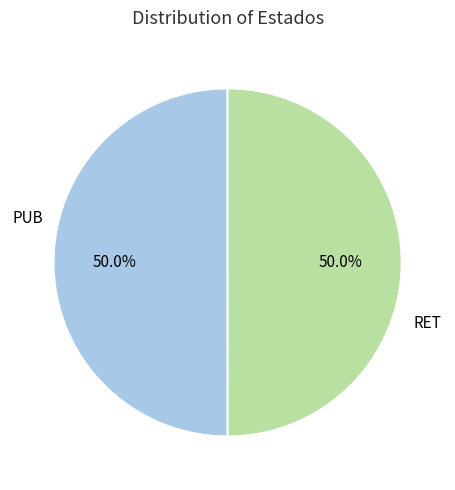

What portion of the pie excludes RET?

50.0%